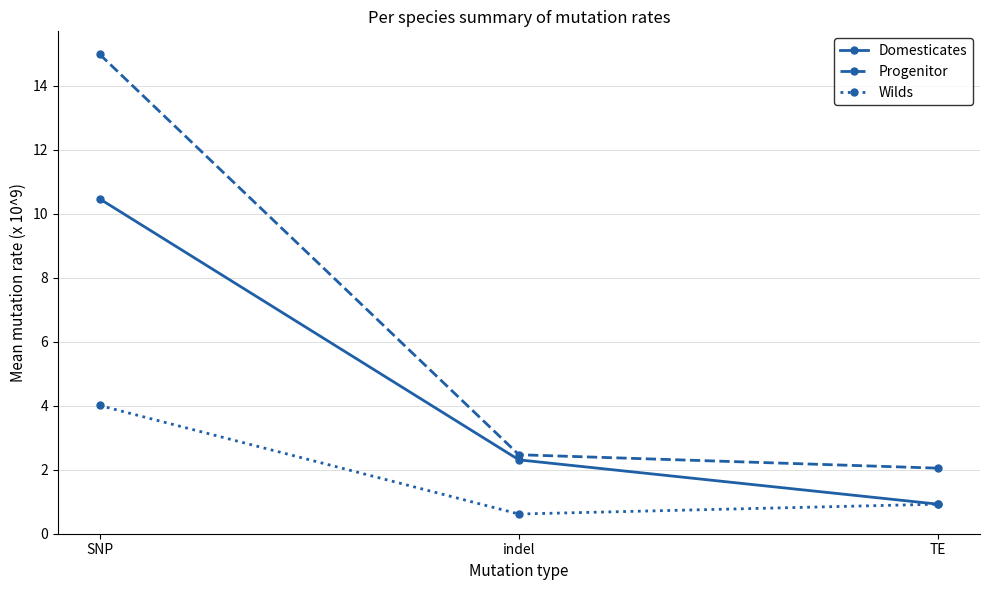

Which category has the highest value across all series?

SNP